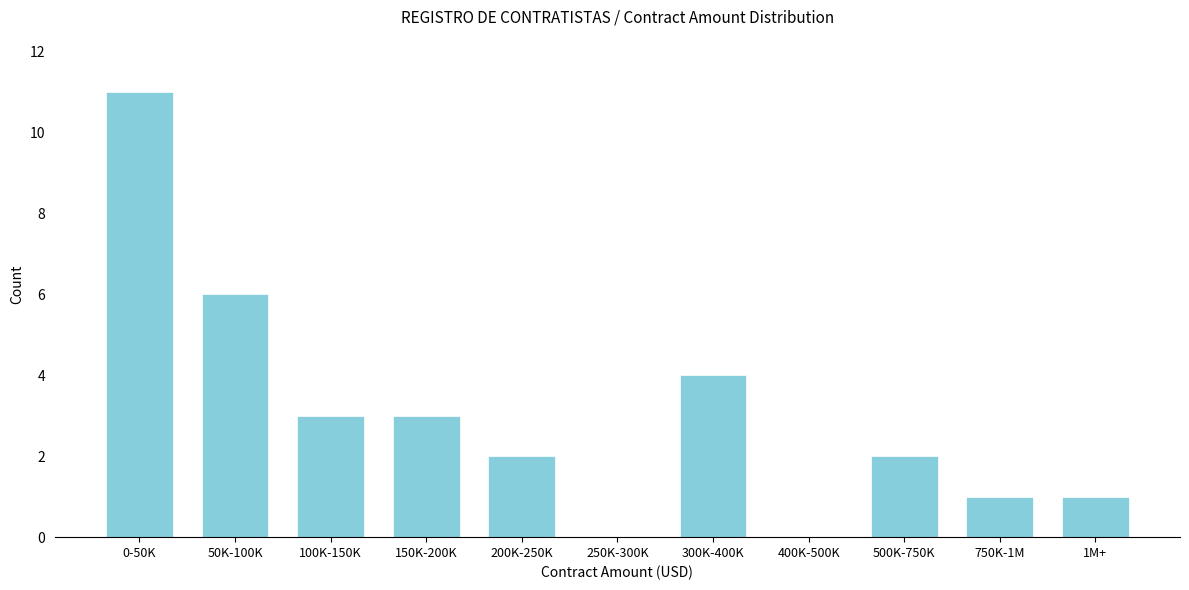

Reading left to right, transcribe all the data shown in this chart.

0-50K=11	50K-100K=6	100K-150K=3	150K-200K=3	200K-250K=2	250K-300K=0	300K-400K=4	400K-500K=0	500K-750K=2	750K-1M=1	1M+=1